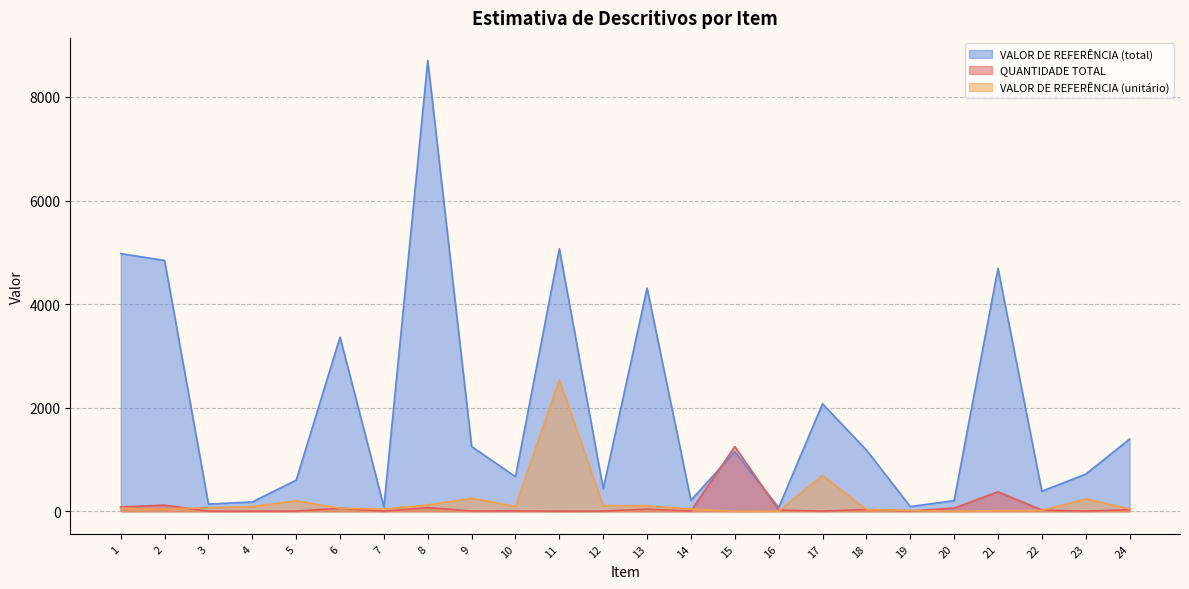

In VALOR DE REFERÊNCIA (unitário), how many points are lower than both neighbors (excluding endpoints)?

5